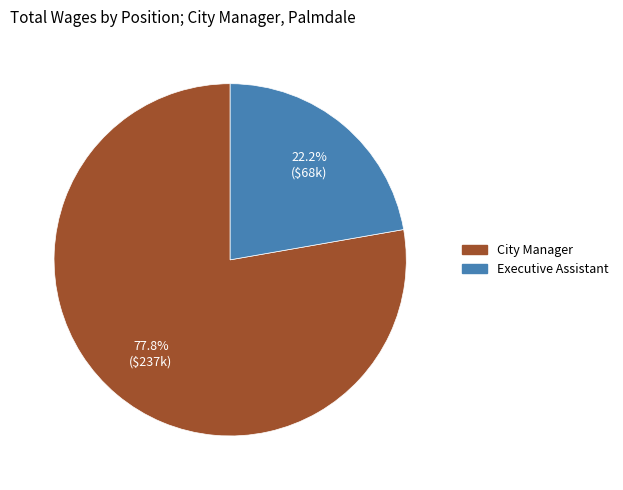

What is the smallest slice in the pie chart?

Executive Assistant